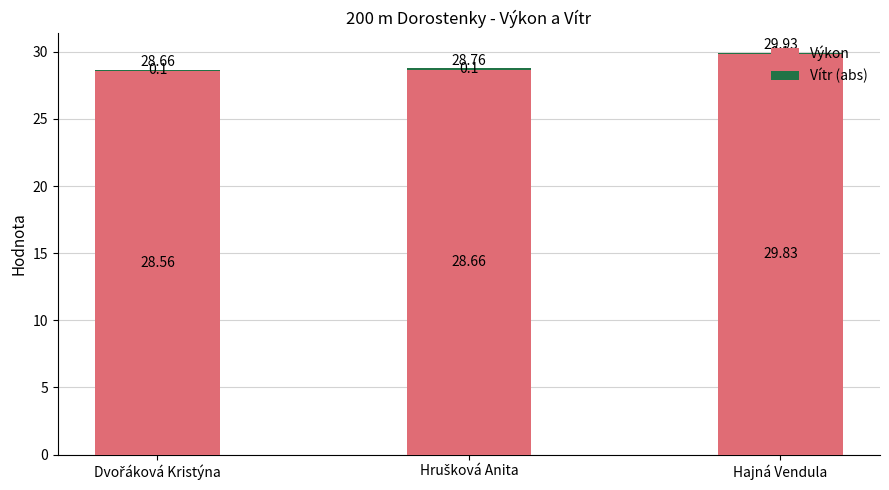

At which label does Výkon reach its peak?

Hajná Vendula